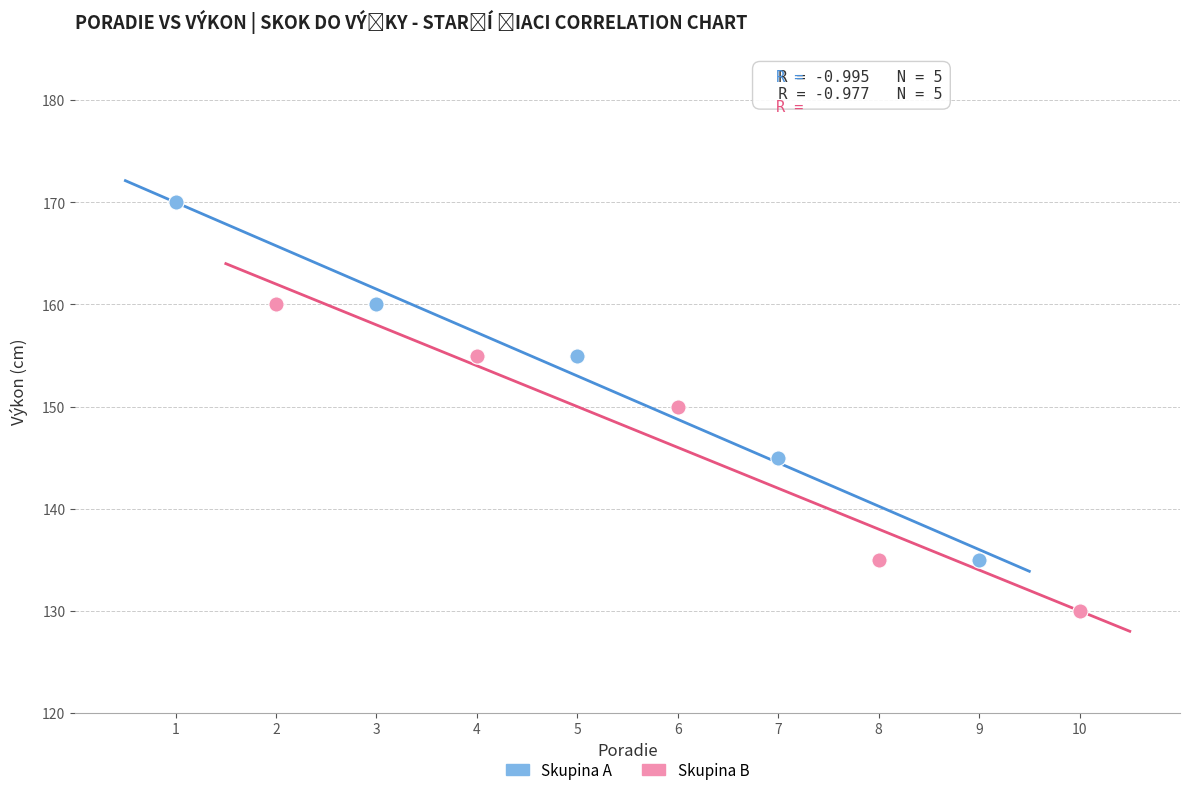

Which series has the largest Y range (max minus min)?

Skupina A